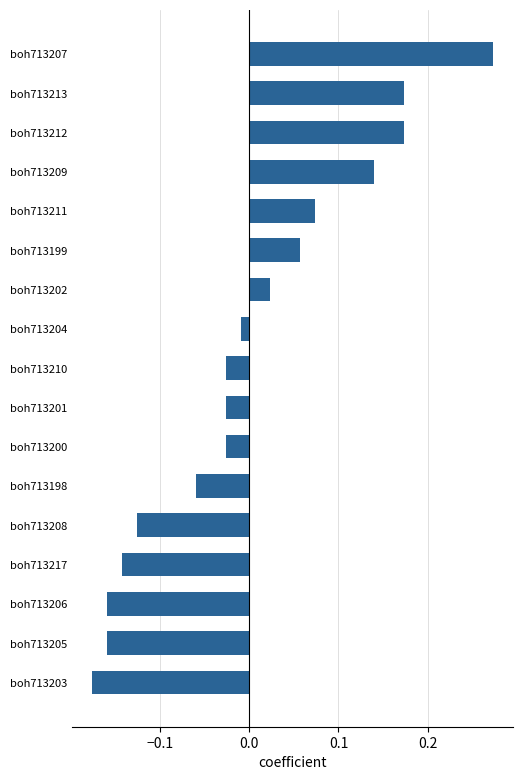

Where is the data nearest to the value 0?

boh713204